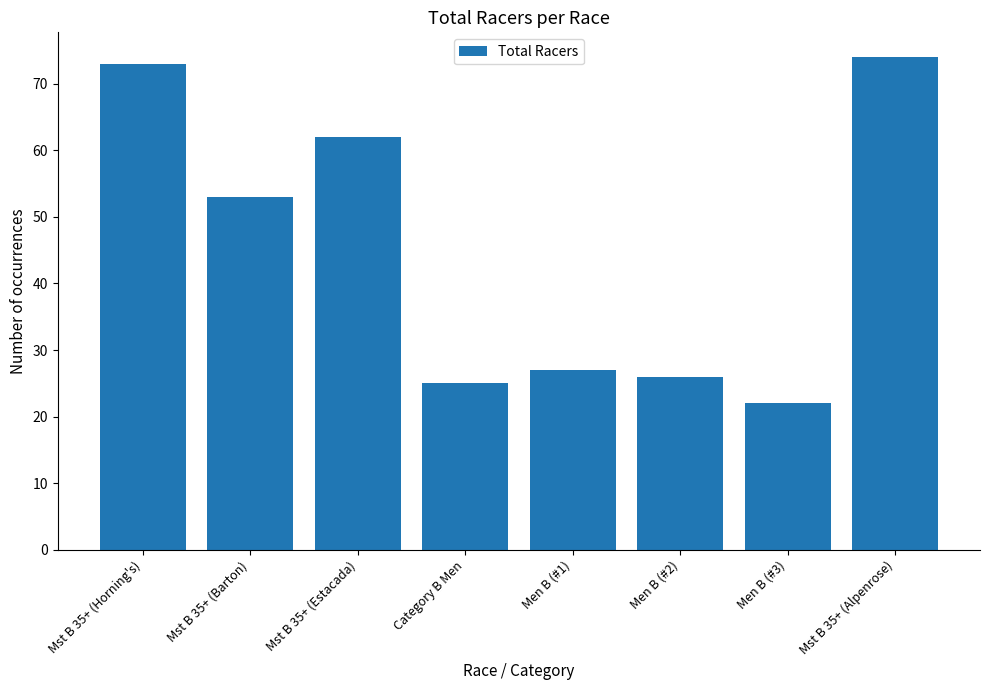

What is the difference between the values at Mst B 35+ (Barton) and Mst B 35+ (Horning's)?

20